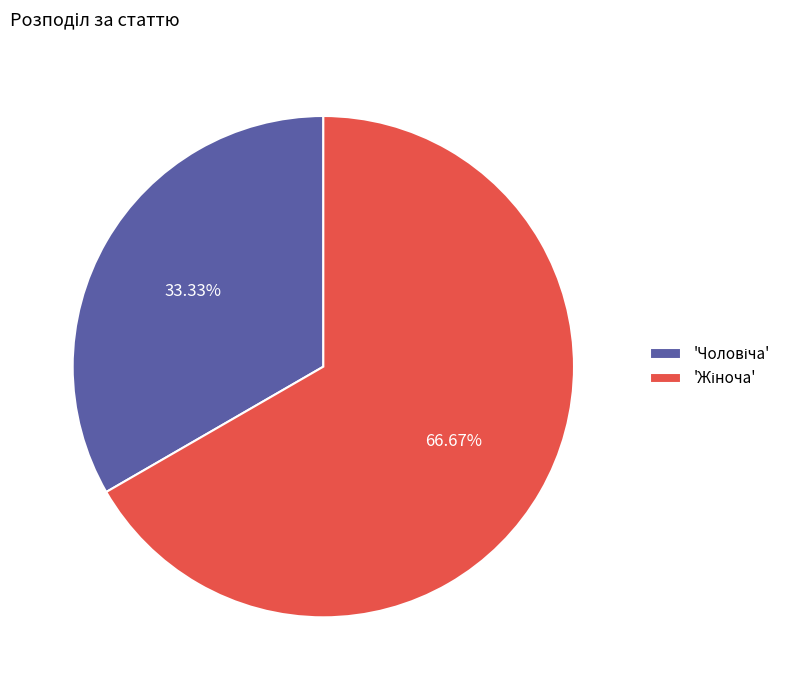

Does any single category account for the majority?

Yes